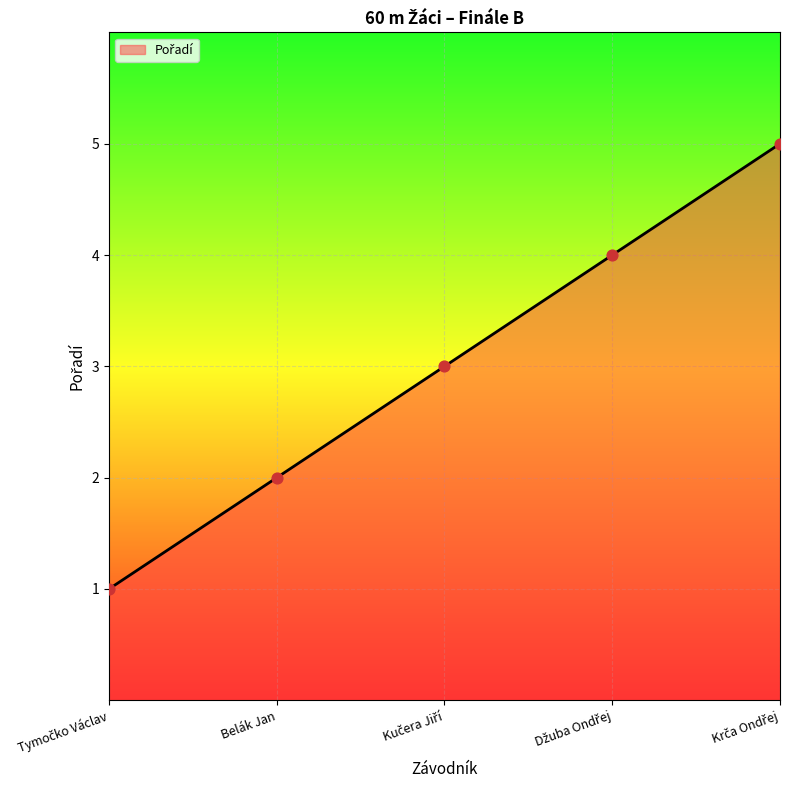

What is the greatest value displayed?

5